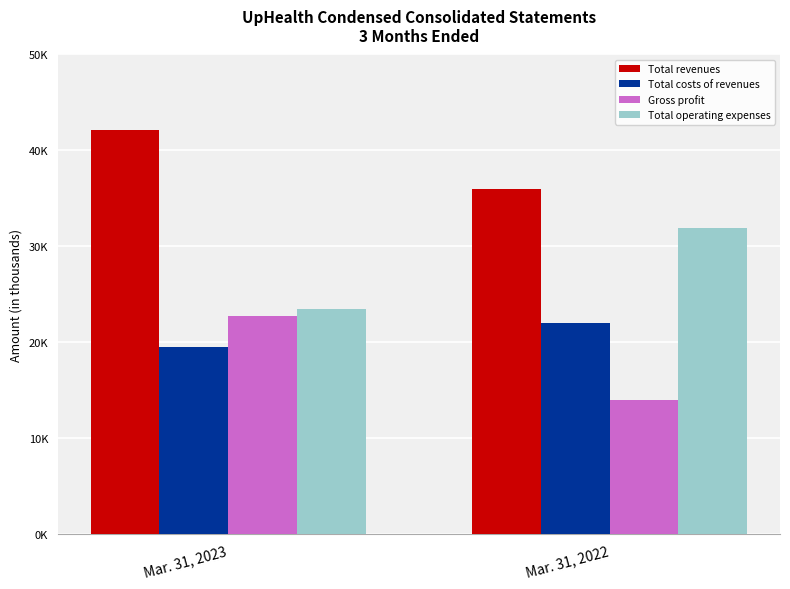

Rank the categories by Total revenues value from lowest to highest.

Mar. 31, 2022, Mar. 31, 2023